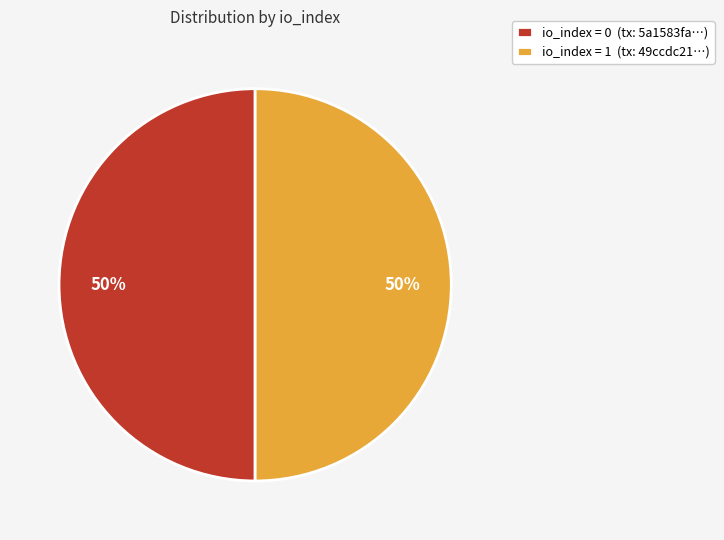

The io_index = 1 (tx: 49ccdc21…) slice represents 39% of the pie. True or false?

False